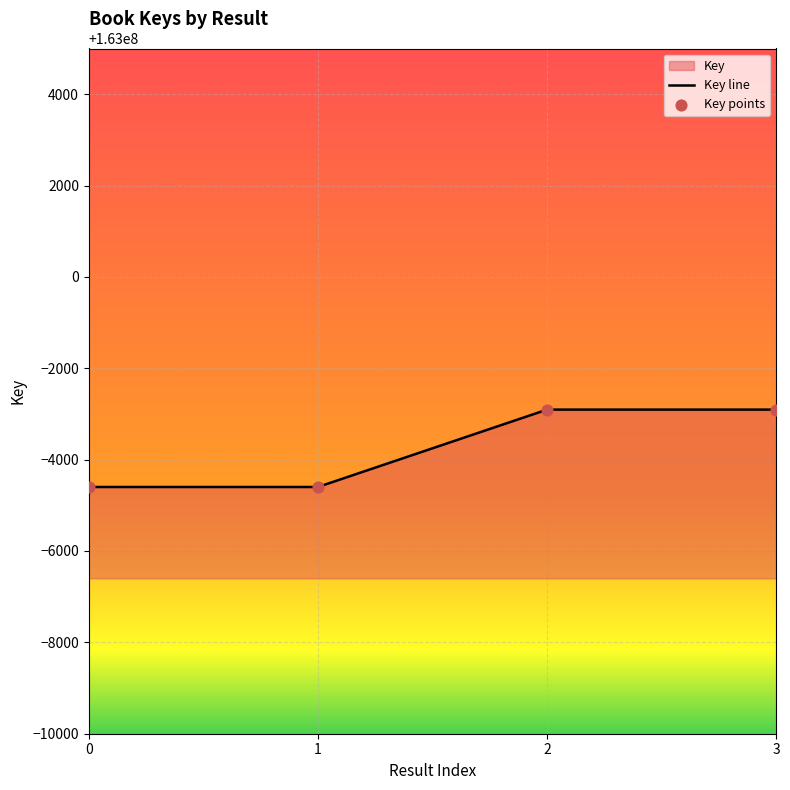

Approximately how many times larger is the value at 2 compared to 3?

1.0